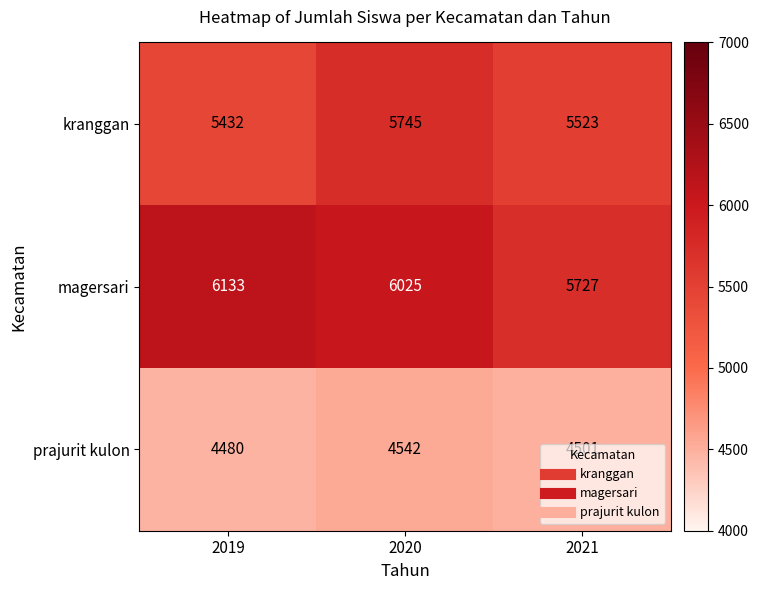

At how many categories does at least one series exceed 5504?

3